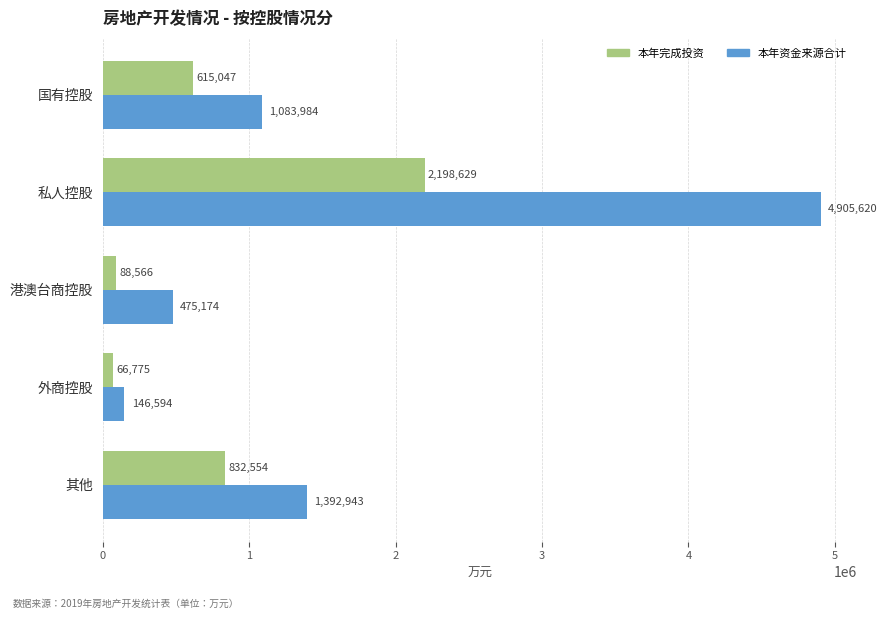

What are all the series names shown in the legend?

本年完成投资, 本年资金来源合计